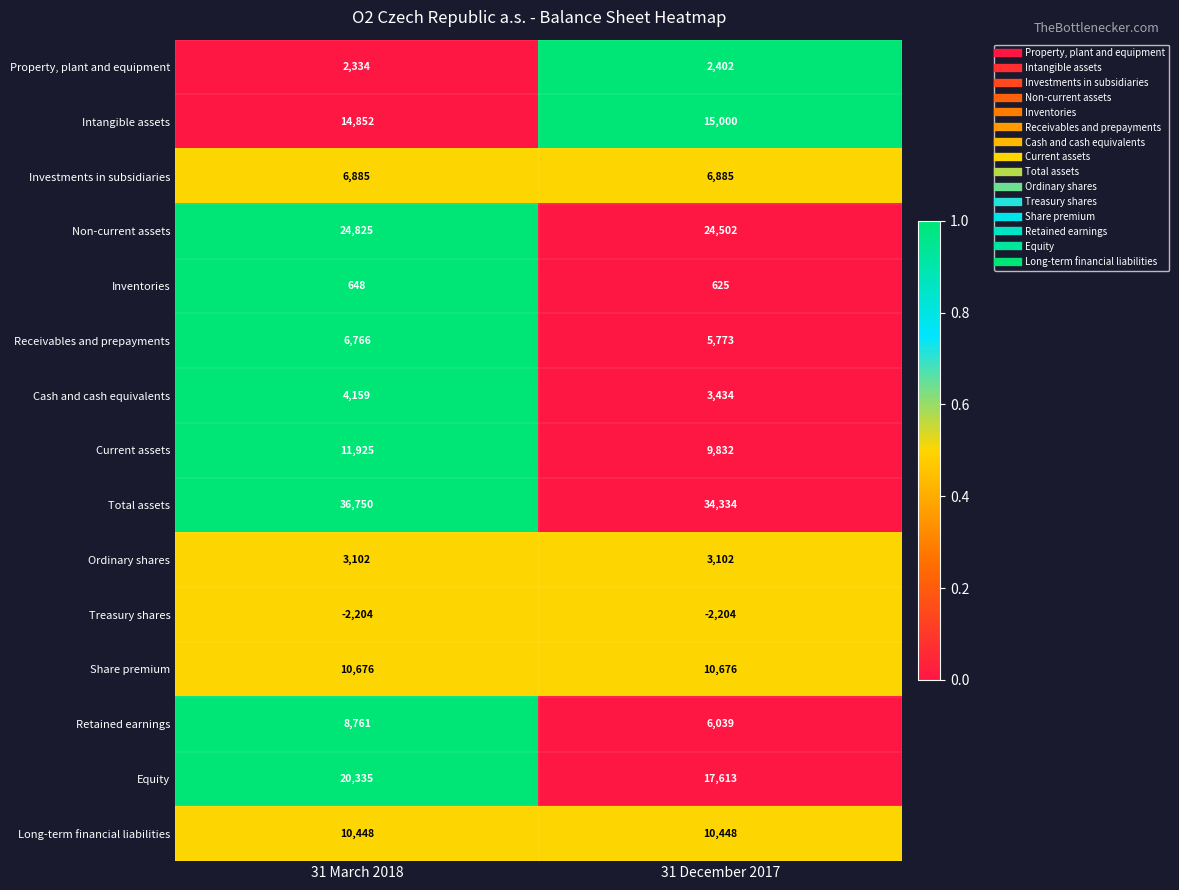

List the series in order of their peak value, lowest first.

Treasury shares, Inventories, Property, plant and equipment, Ordinary shares, Cash and cash equivalents, Receivables and prepayments, Investments in subsidiaries, Retained earnings, Long-term financial liabilities, Share premium, Current assets, Intangible assets, Equity, Non-current assets, Total assets